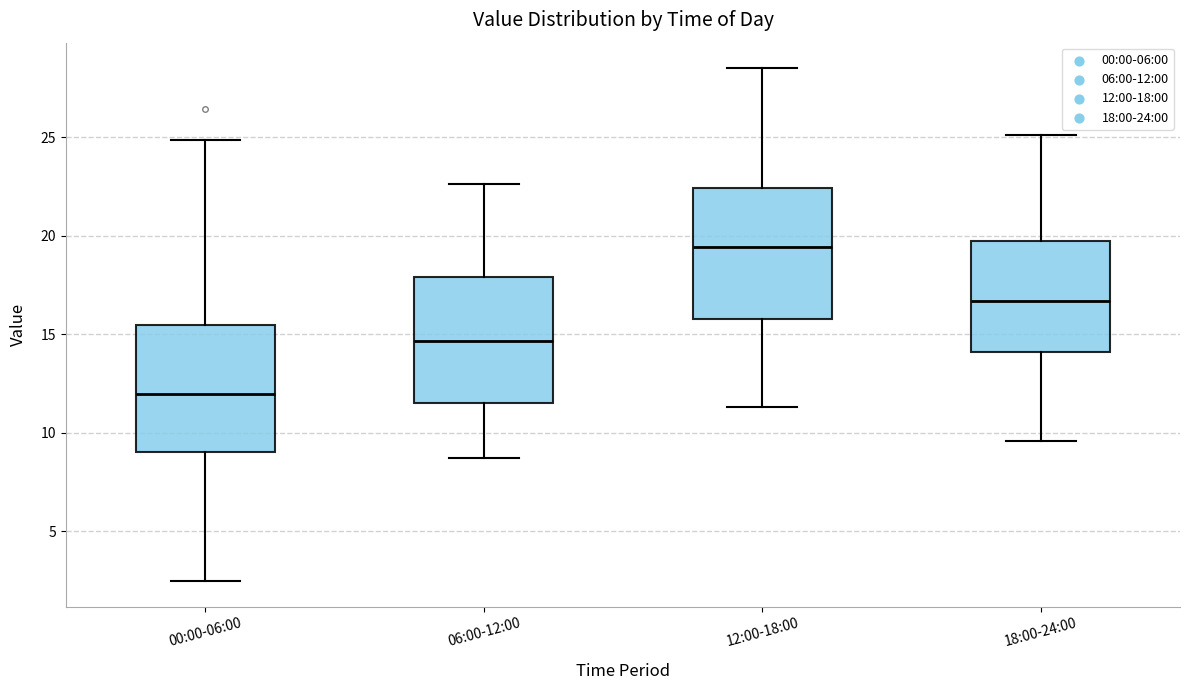

Reading left to right, read every box against the y-axis: the position of its median line, the range the box covers, and the ends of its whiskers. The values are not printed on the chart, so give them approximately, as read against the axis.

00:00-06:00: median 12.0, box 9.0 to 15.5, whiskers 2.5 to 25.0
06:00-12:00: median 14.5, box 11.5 to 18.0, whiskers 8.5 to 22.5
12:00-18:00: median 19.5, box 16.0 to 22.5, whiskers 11.5 to 28.5
18:00-24:00: median 16.5, box 14.0 to 20.0, whiskers 9.5 to 25.0